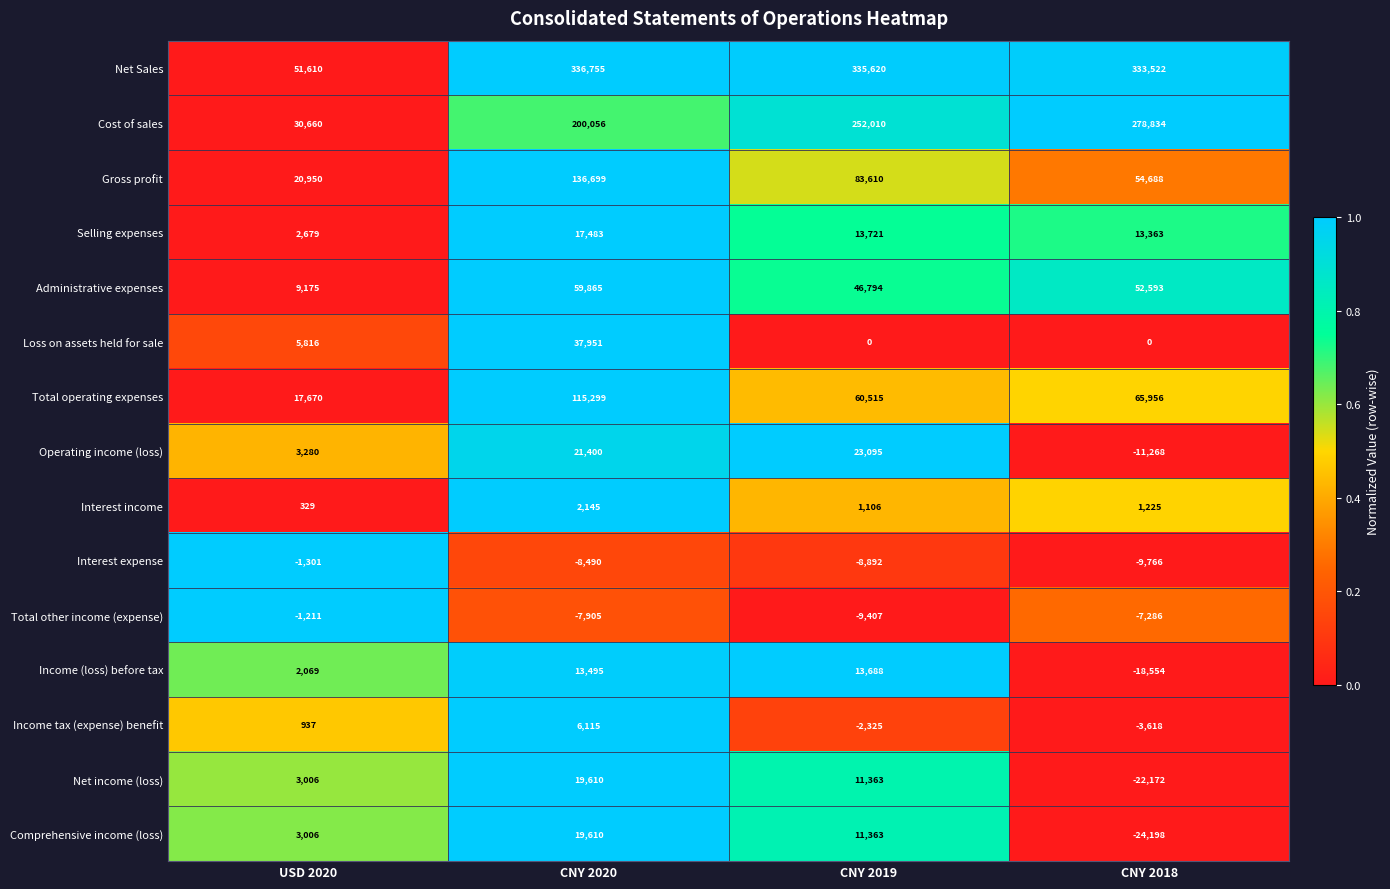

Which series has the widest spread of values?

Net Sales